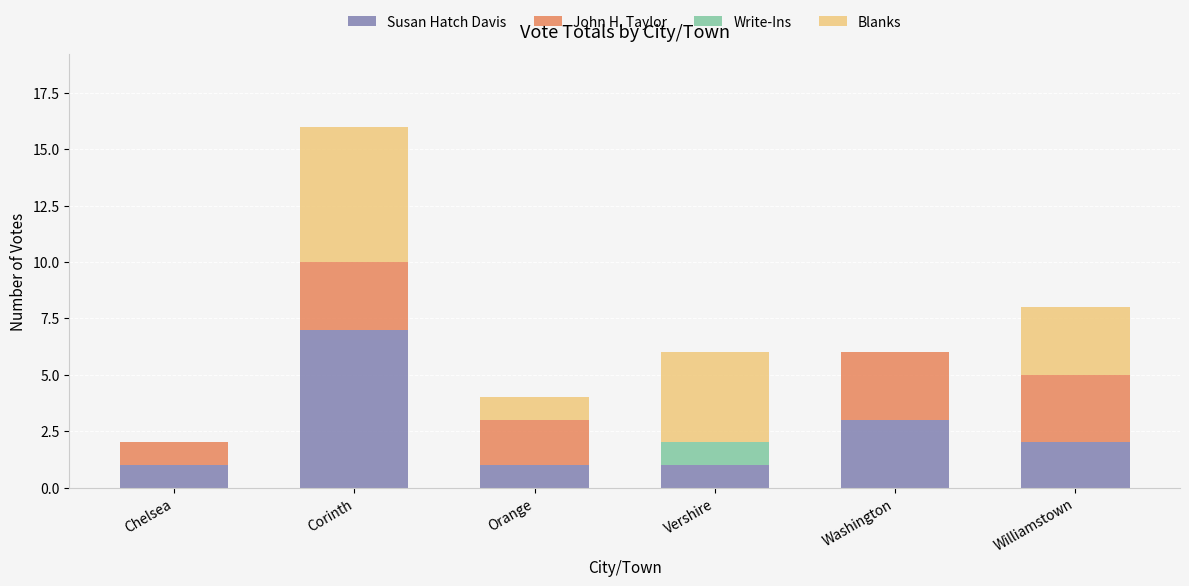

At which label does Susan Hatch Davis reach its peak?

Corinth